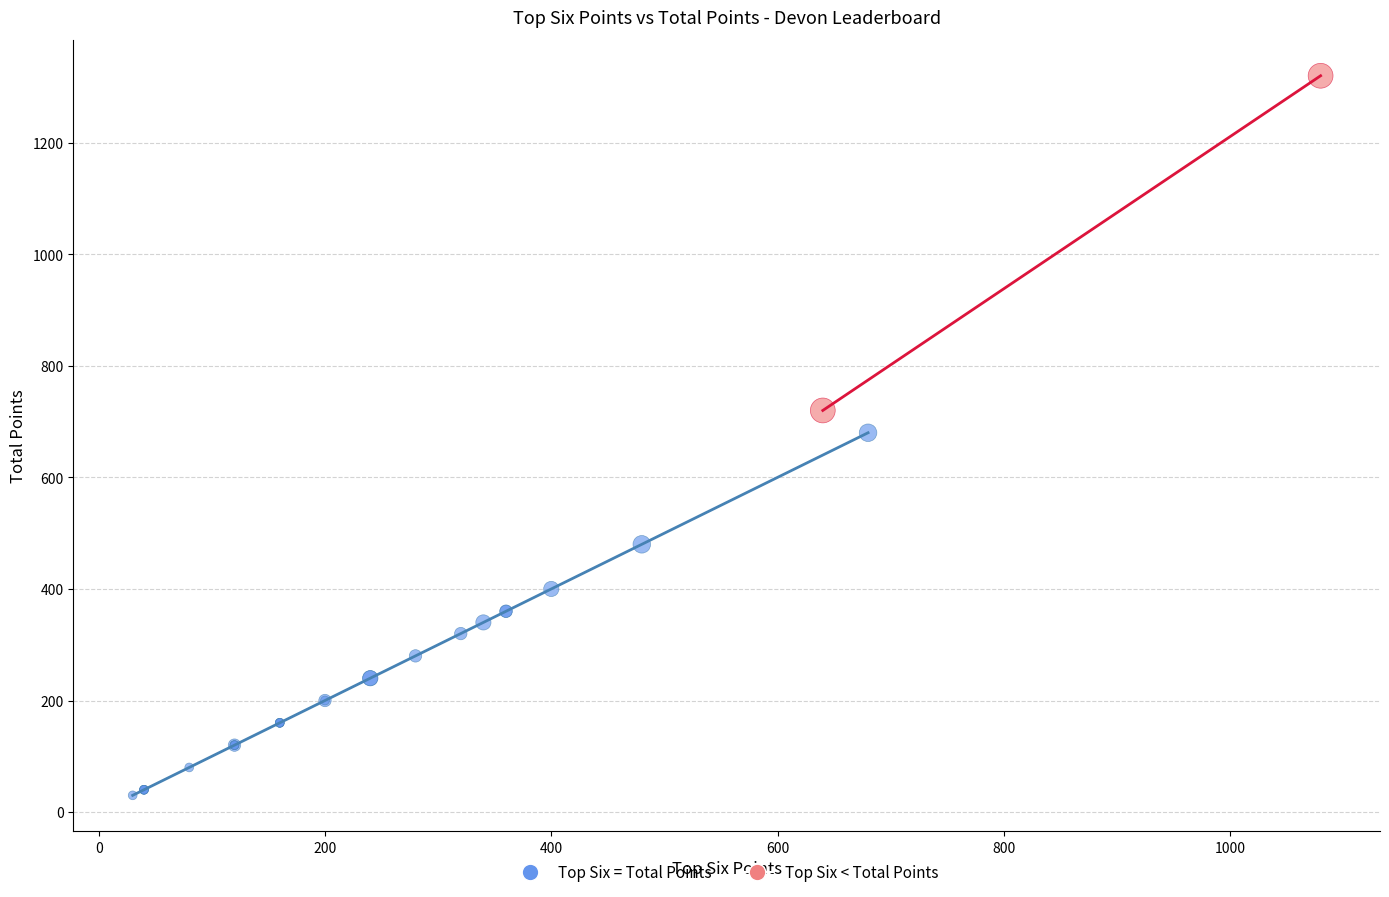

What are all the series names shown in the legend?

Top Six = Total Points, Top Six < Total Points